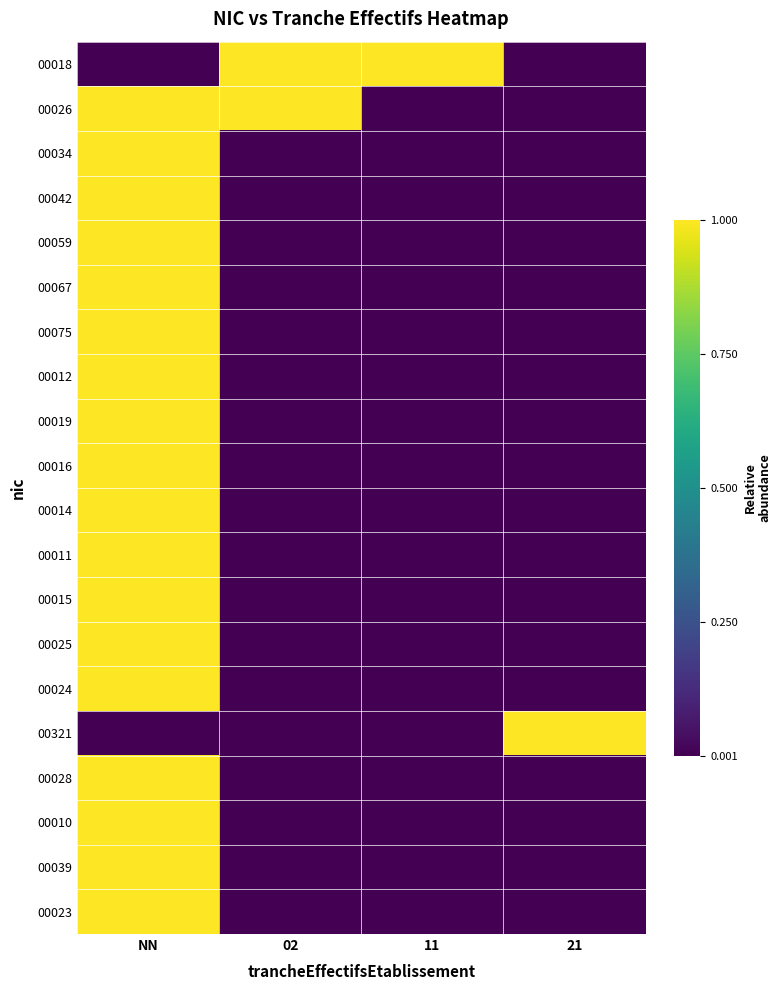

How many categories are shown in the chart?

4